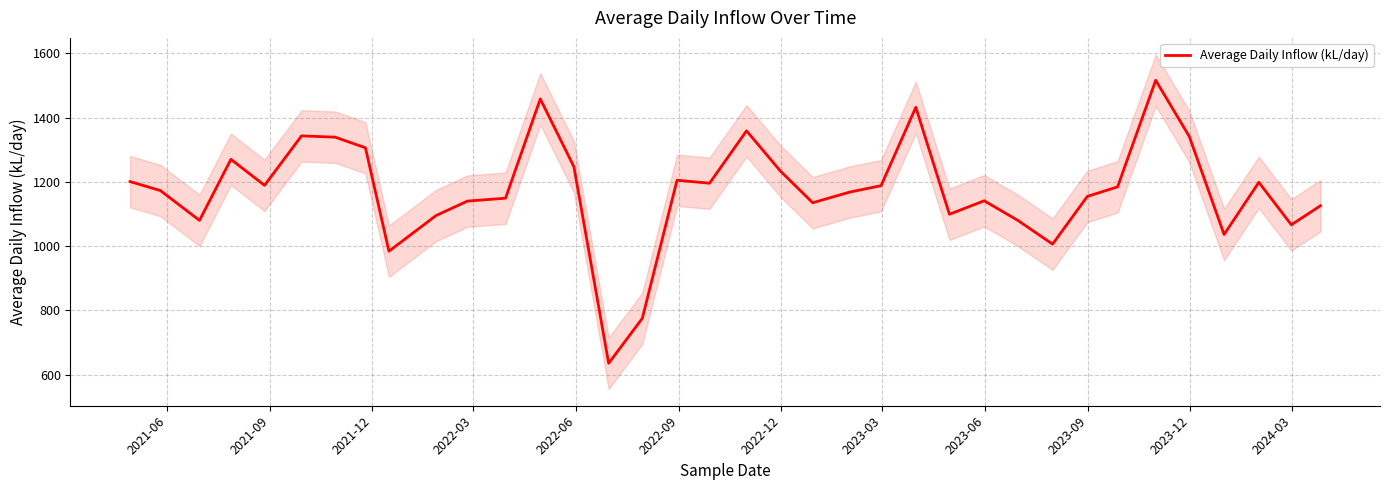

What is the lowest value of the Average Daily Inflow (kL/day) series?

635.0